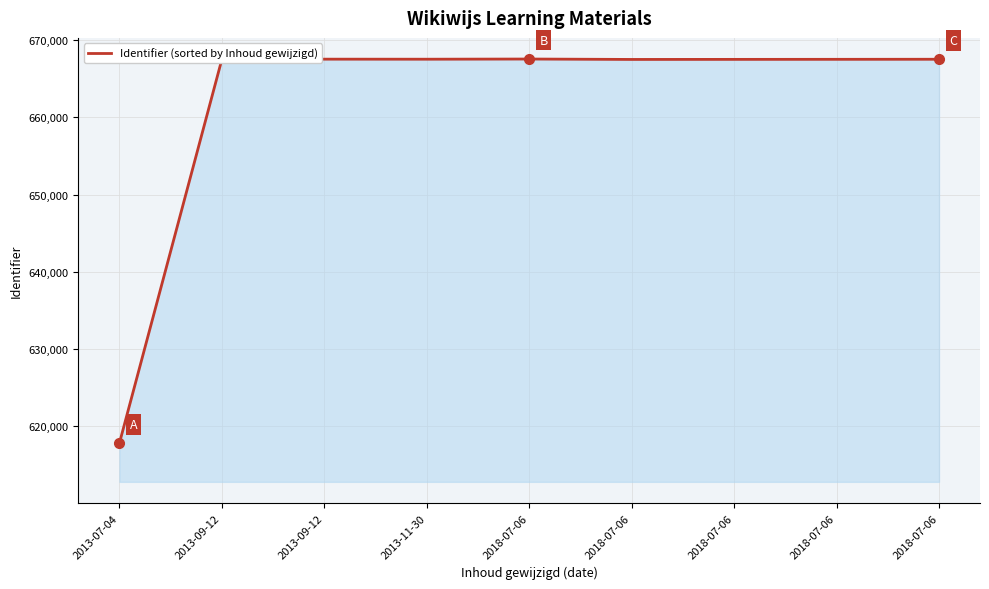

Rank the categories by value from lowest to highest.

2013-07-04, 2013-09-12, 2018-07-06, 2018-07-06, 2018-07-06, 2018-07-06, 2013-11-30, 2013-09-12, 2018-07-06